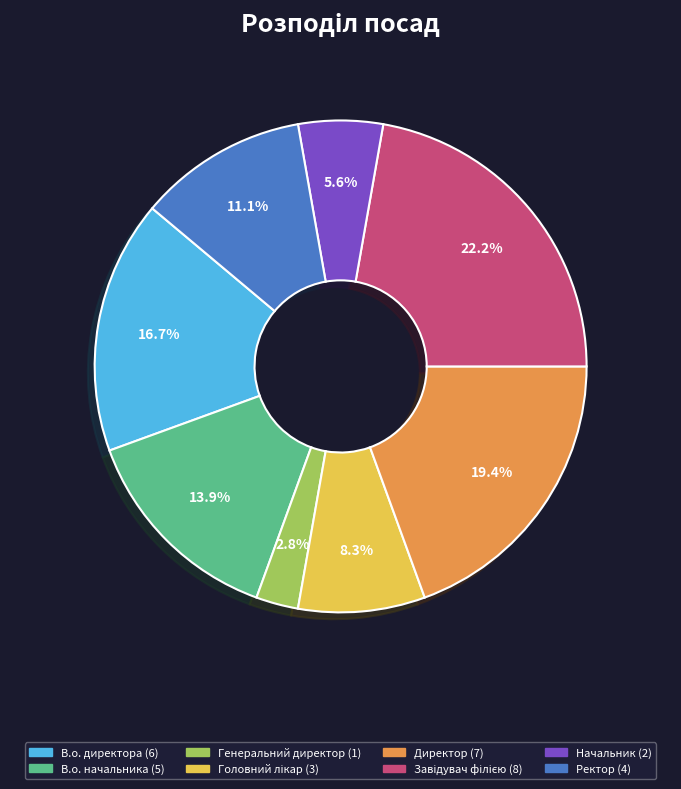

True or false: Начальник accounts for 6% of the total.

True